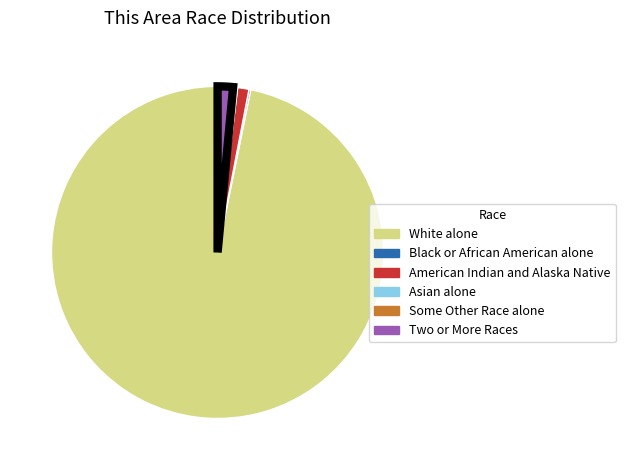

Is there a majority slice in this chart?

Yes